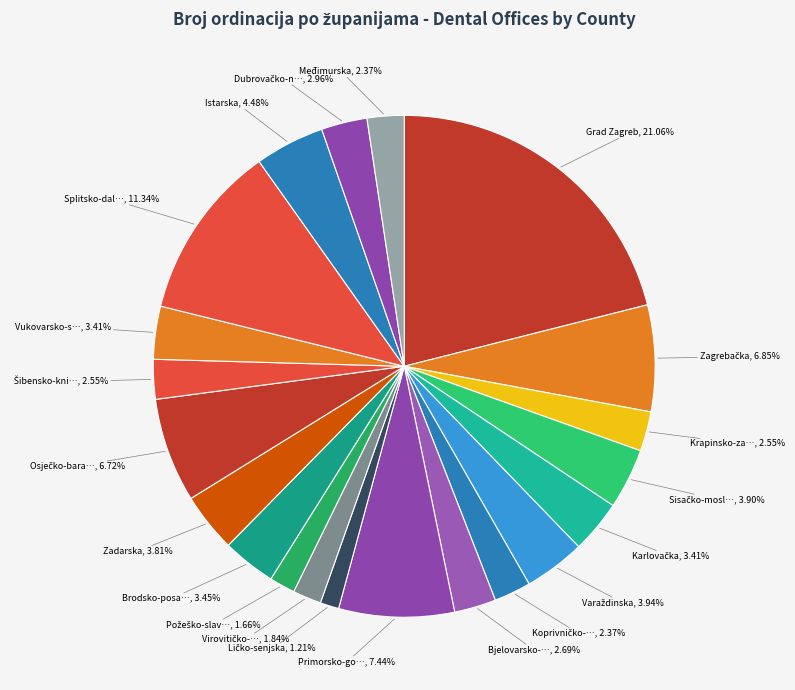

What is the smallest slice in the pie chart?

Ličko-senjska